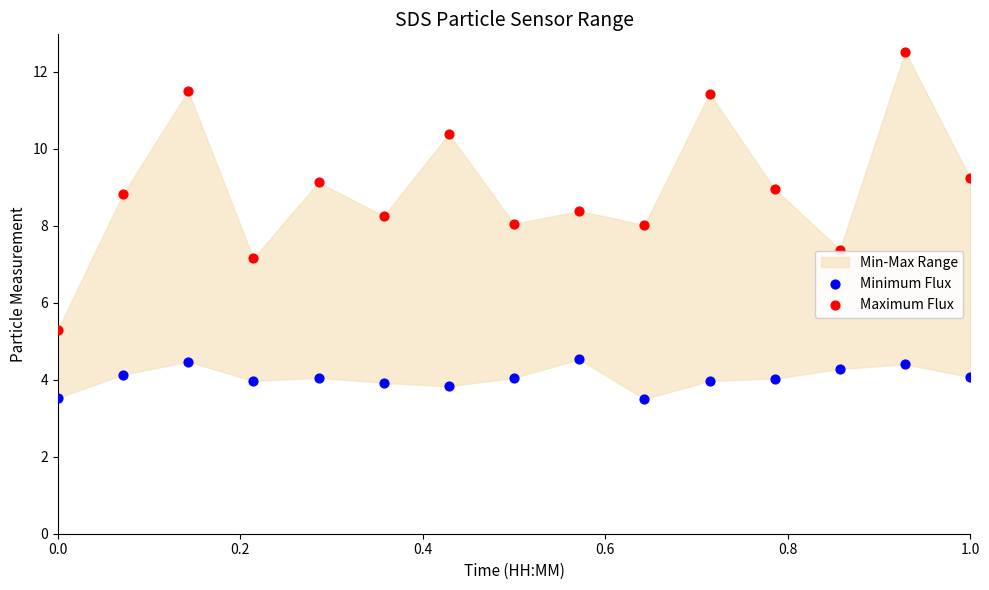

Which series contains the lowest Y value?

Minimum Flux